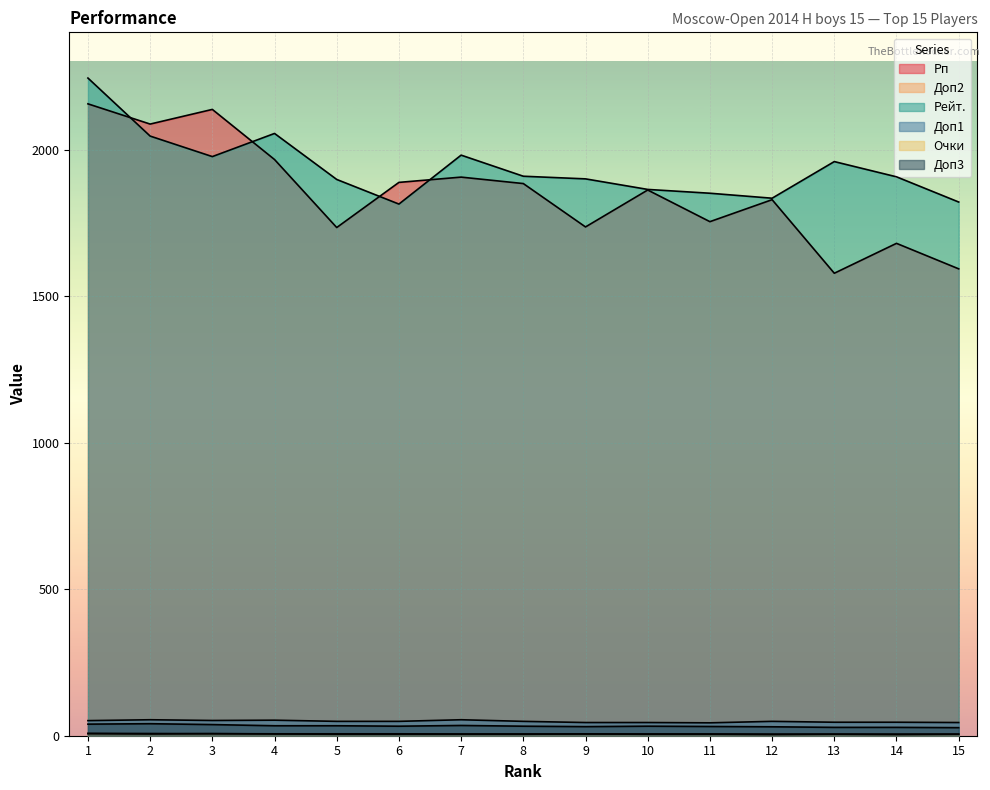

What is the lowest value of the Доп2 series?

4.0